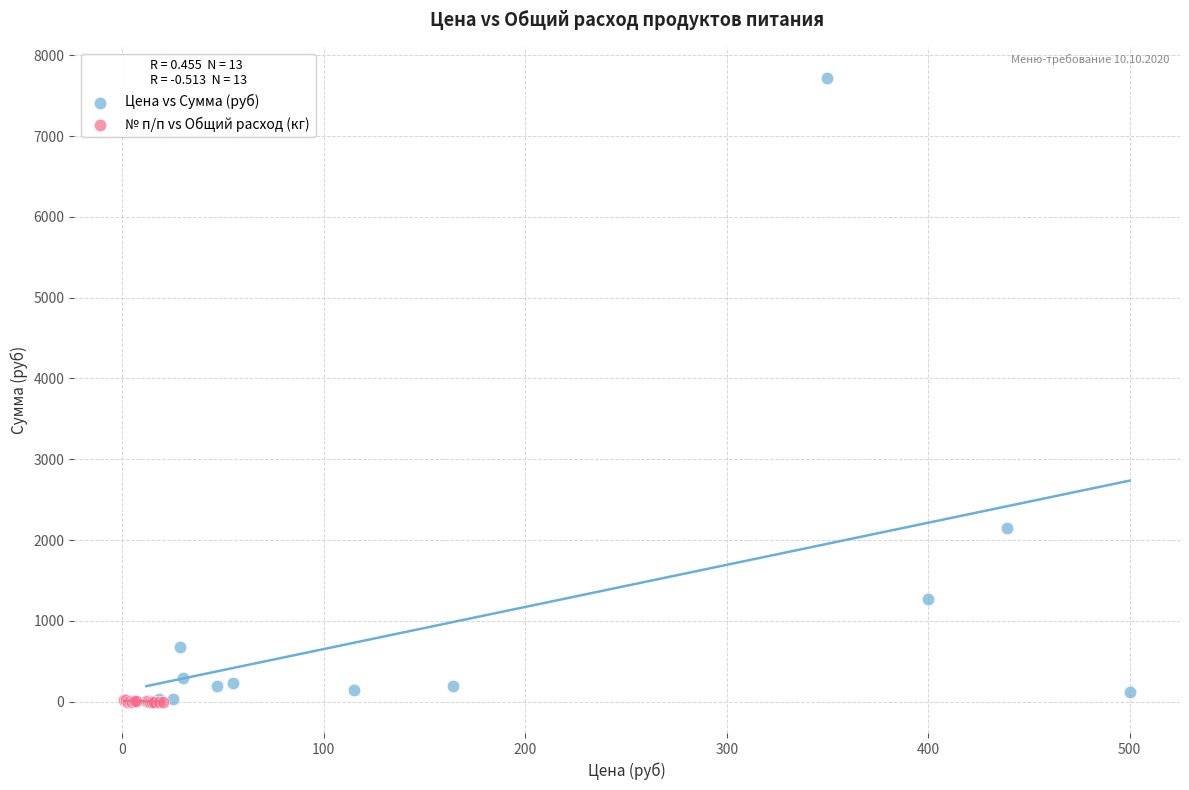

Which series reaches the maximum Y coordinate?

Цена vs Сумма (руб)